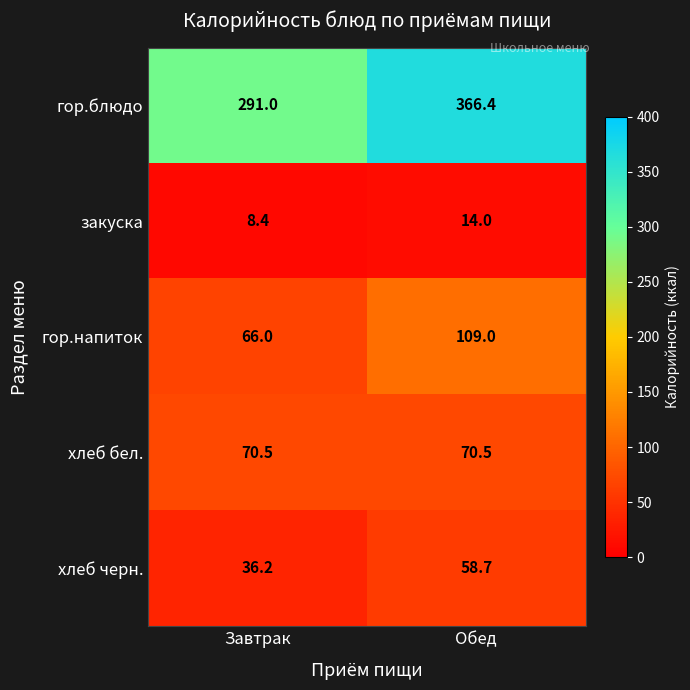

Which category has the lowest value across all series?

Завтрак